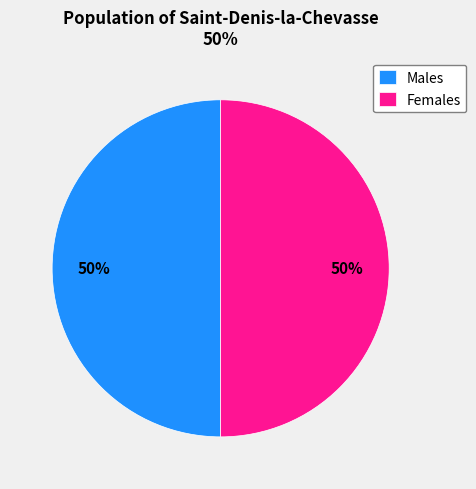

Is it true that Males is 42% of the pie?

False